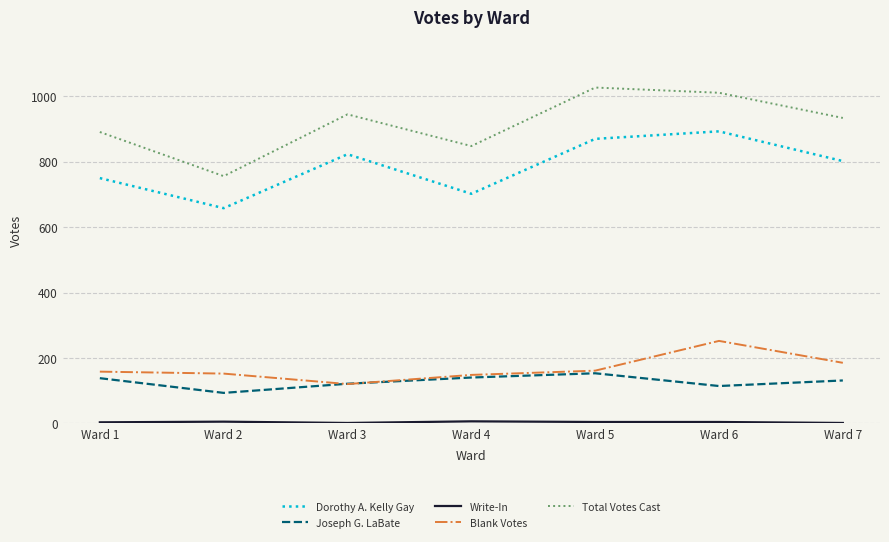

Is the value of Joseph G. LaBate at Ward 2 greater than the value of Blank Votes at Ward 7?

No